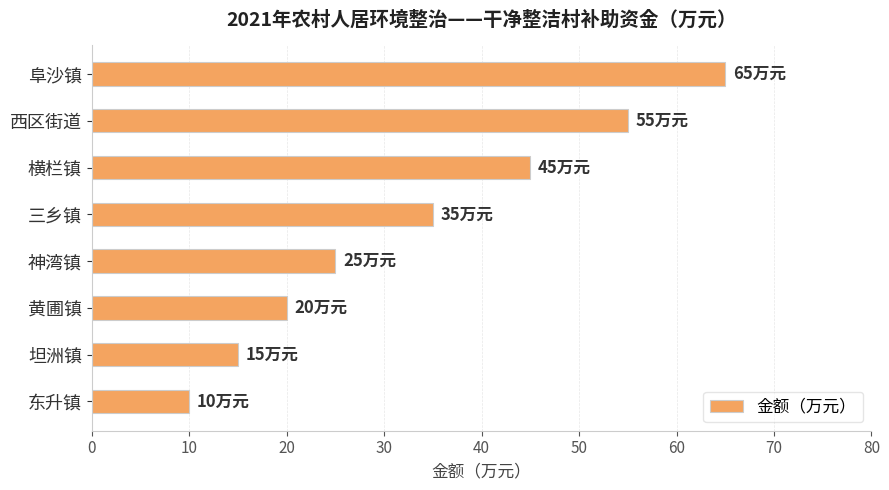

At which label is the value closest to 37?

三乡镇